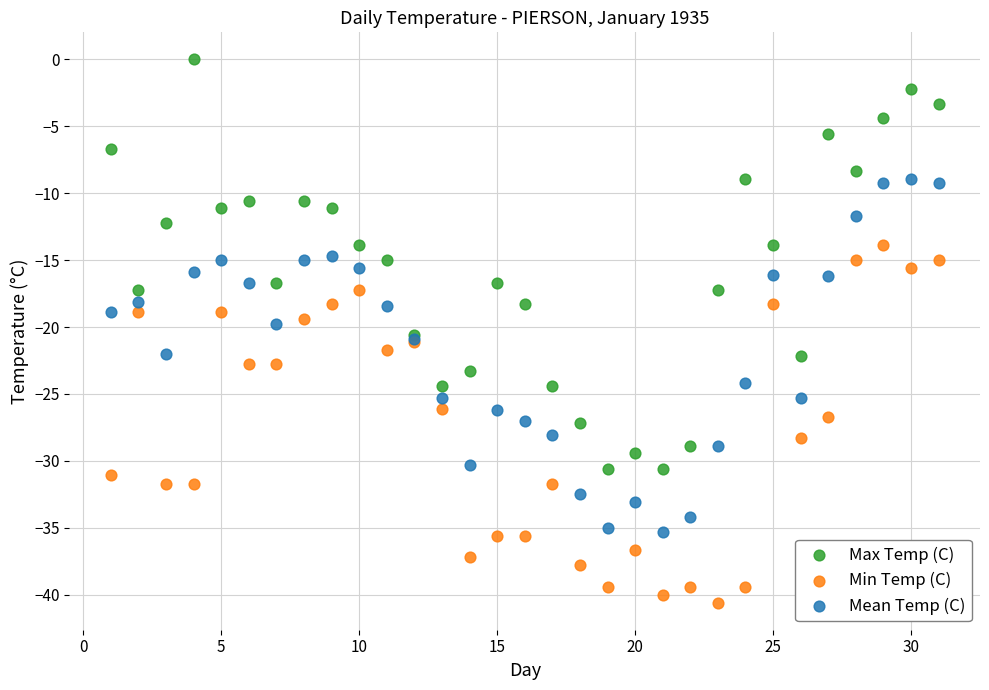

Which series reaches the maximum Y coordinate?

Max Temp (C)